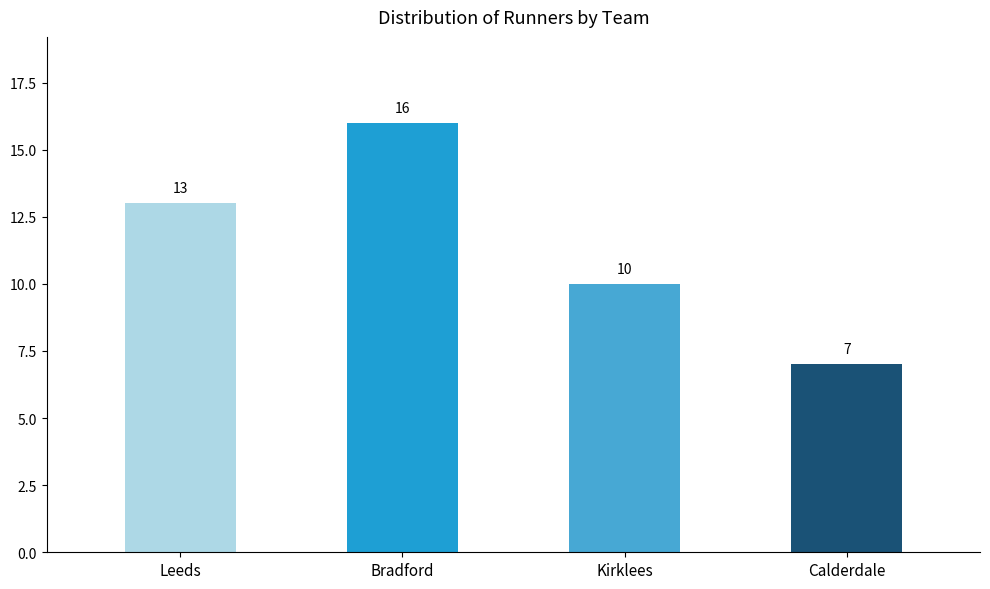

How many bars are there in total?

4